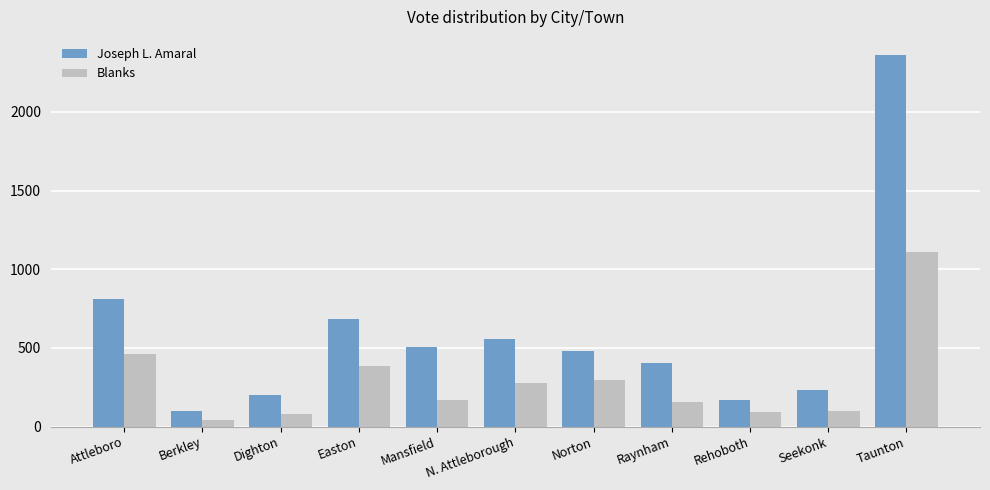

Which series has the largest range (max minus min)?

Joseph L. Amaral